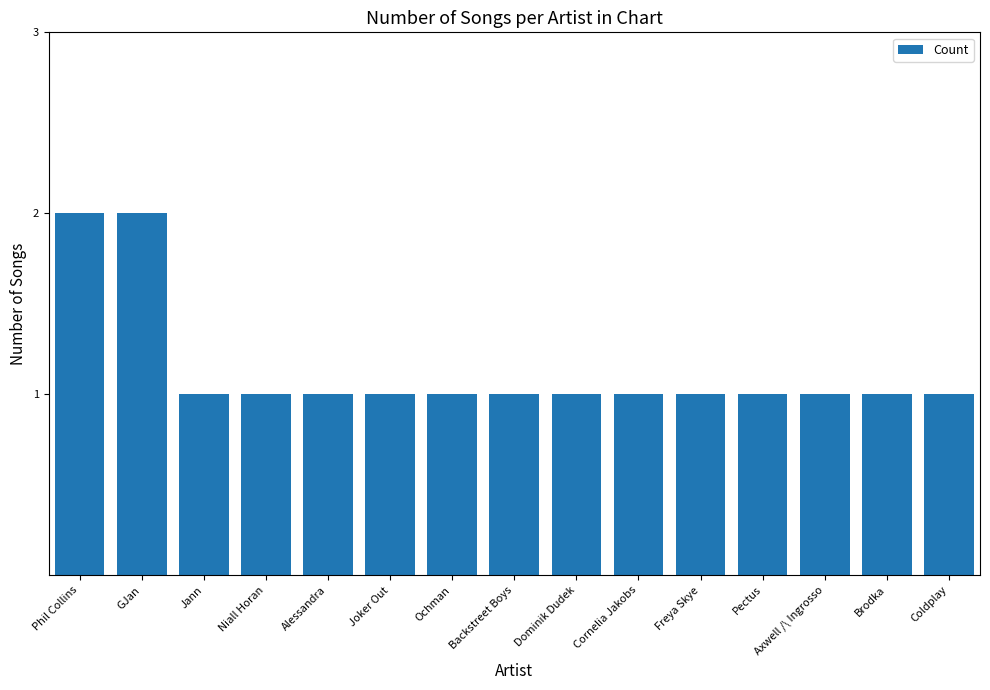

What is the sum of all values?

17